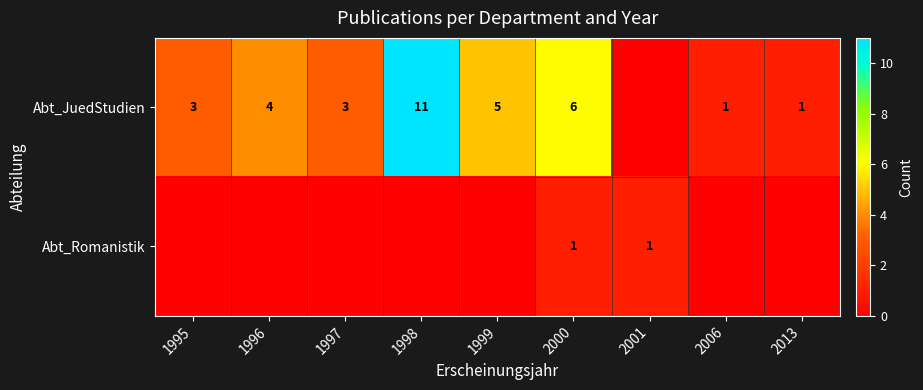

What is the minimum value shown in the chart?

1.0